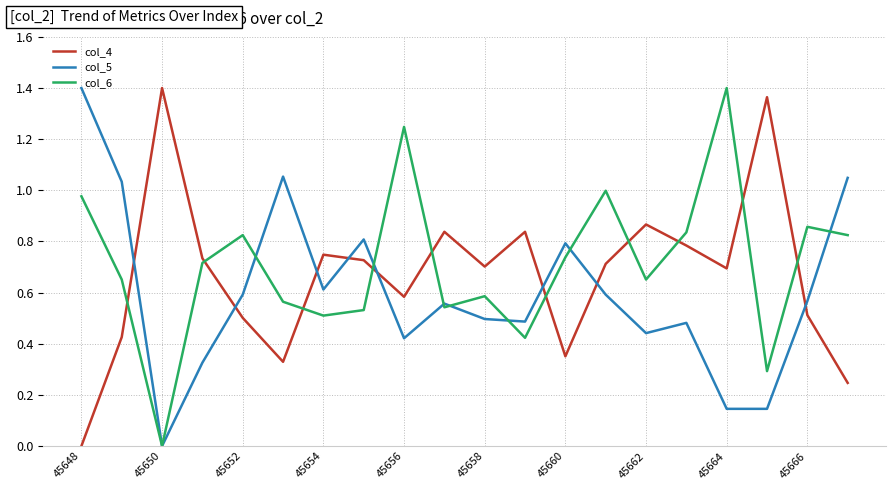

What are all the series names shown in the legend?

col_4, col_5, col_6